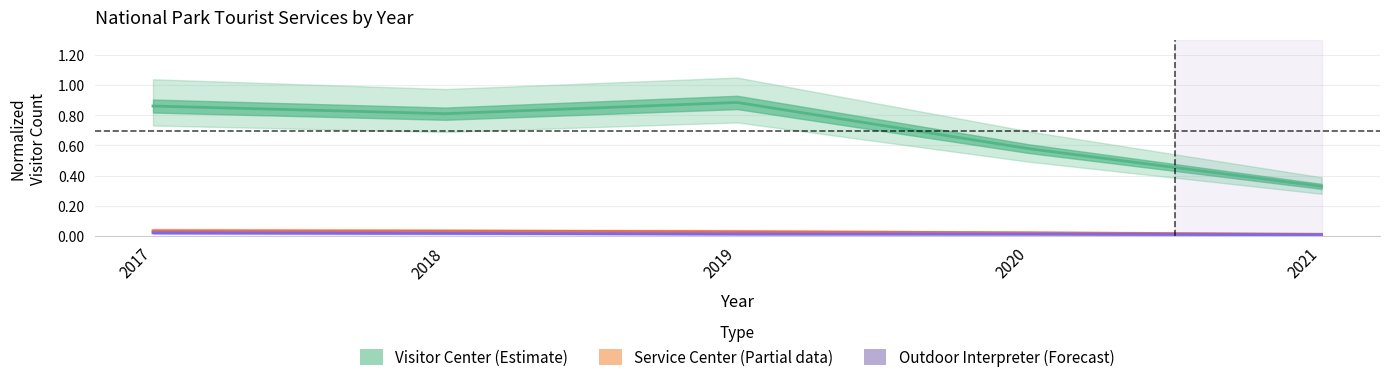

How many lines are shown in the chart?

3